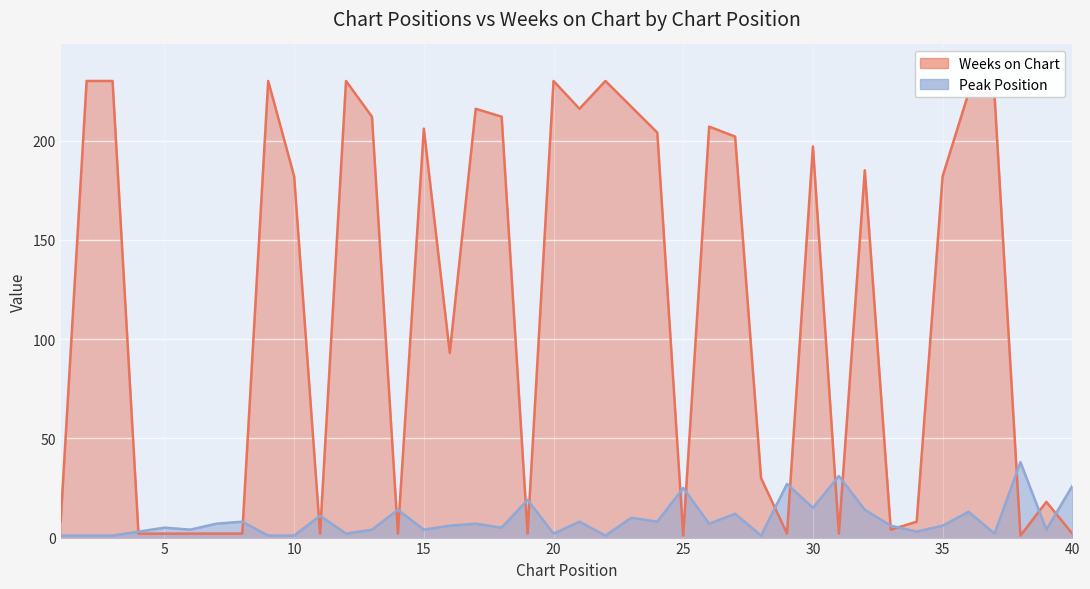

Reading left to right, list all the values displayed in this chart.

Peak Position: 1=1	2=1	3=1	4=3	5=5	6=4	7=7	8=8	9=1	10=1	11=11	12=2	13=4	14=14	15=4	16=6	17=7	18=5	19=19	20=2	21=8	22=1	23=10	24=8	25=25	26=7	27=12	28=1	29=27	30=15	31=31	32=14	33=6	34=3	35=6	36=13	37=2	38=38	39=4	40=26
Weeks on Chart: 1=8	2=230	3=230	4=2	5=2	6=2	7=2	8=2	9=230	10=182	11=2	12=230	13=212	14=2	15=206	16=93	17=216	18=212	19=2	20=230	21=216	22=230	23=217	24=204	25=1	26=207	27=202	28=30	29=2	30=197	31=2	32=185	33=4	34=8	35=182	36=224	37=223	38=1	39=18	40=2